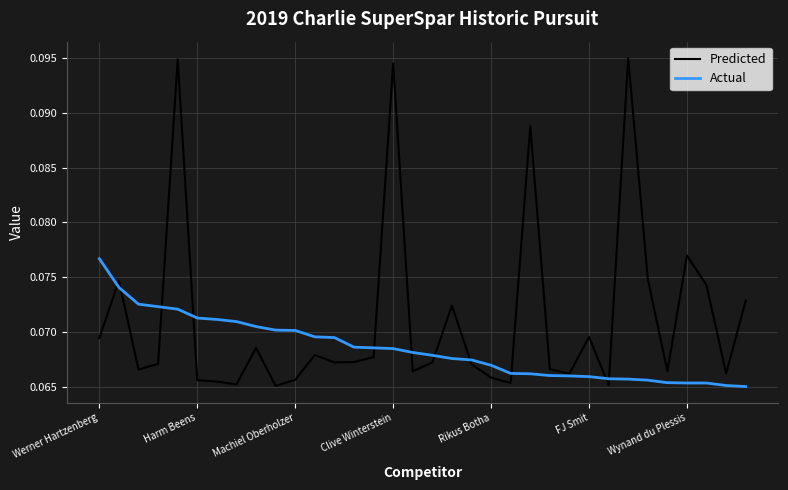

At how many categories does at least one series exceed 0?

34